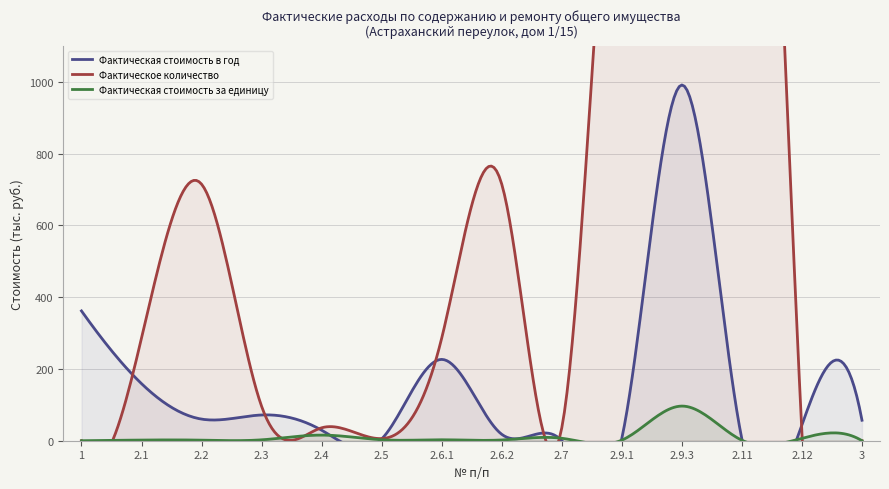

How many lines are shown in the chart?

3